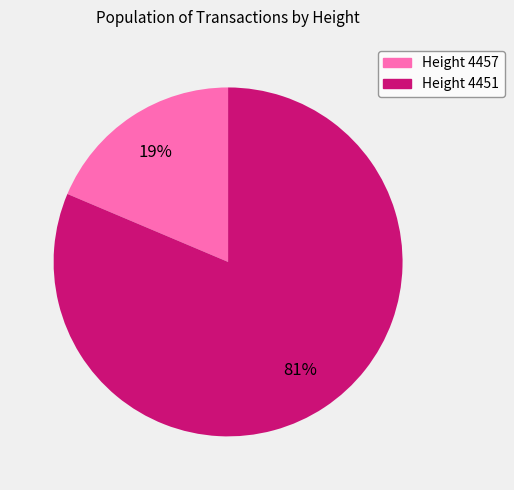

Is there any slice that represents more than half of the pie?

Yes